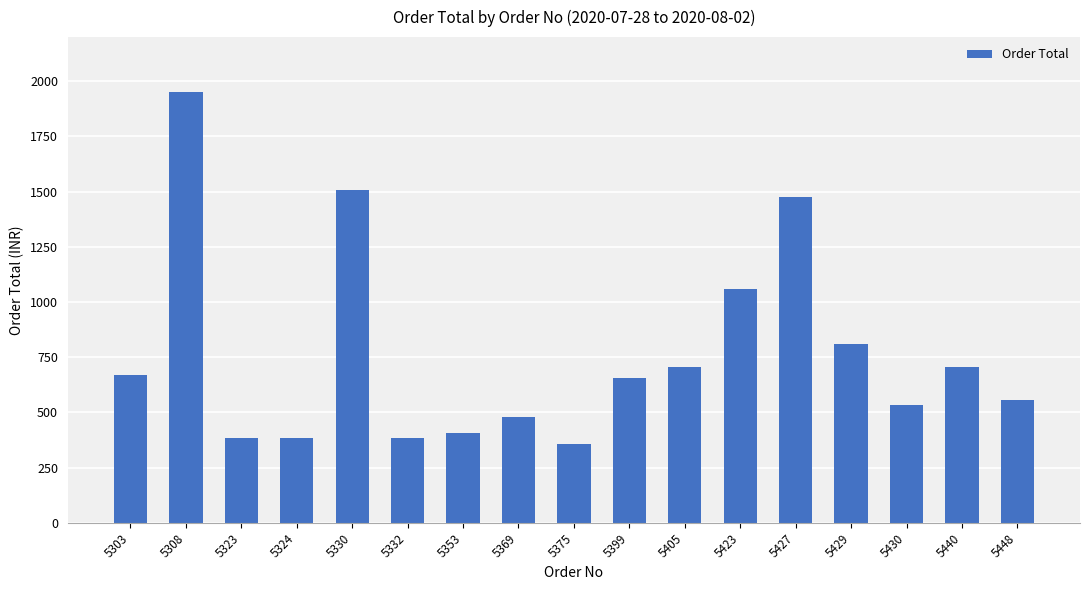

How many data points does each series have?

17